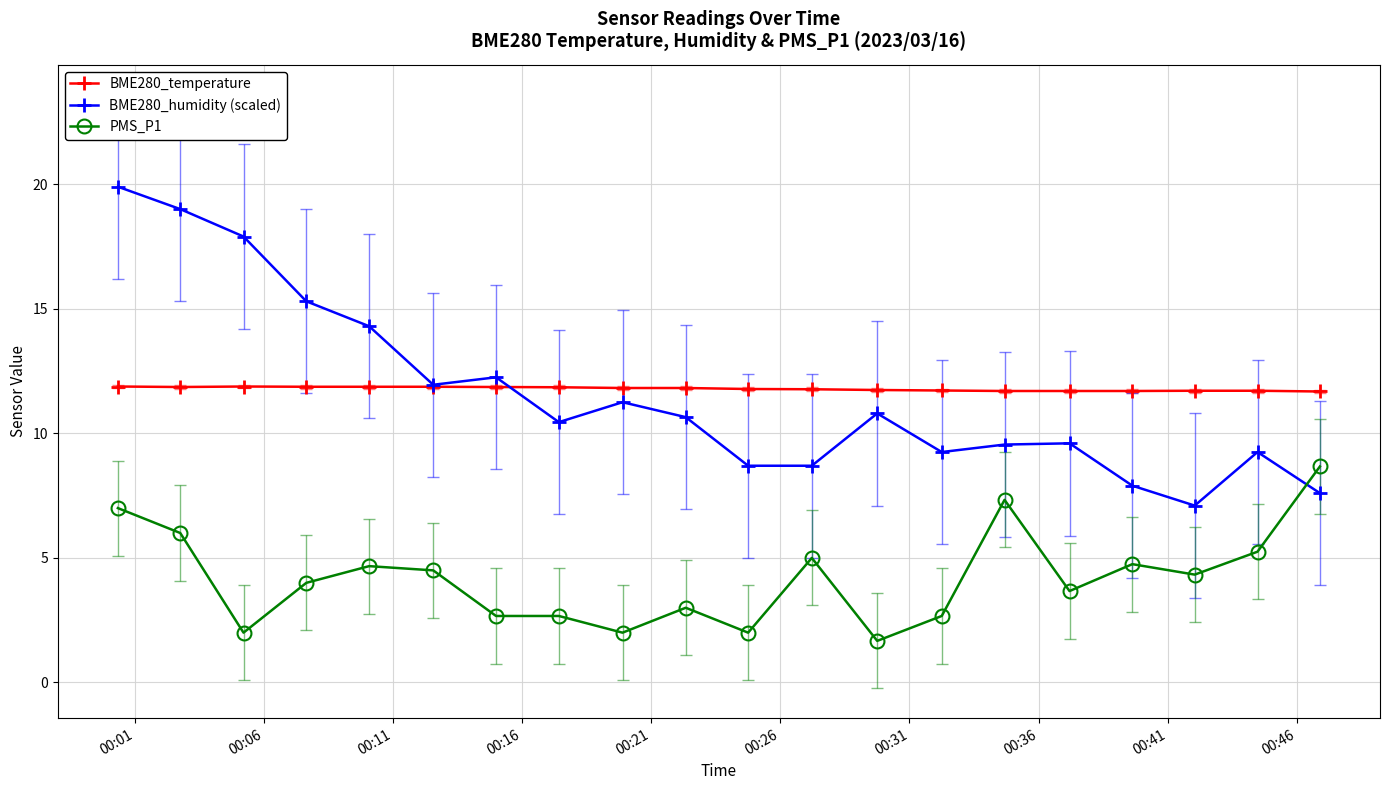

Which series ends up on top after the final intersection of BME280_humidity (scaled) and PMS_P1?

PMS_P1